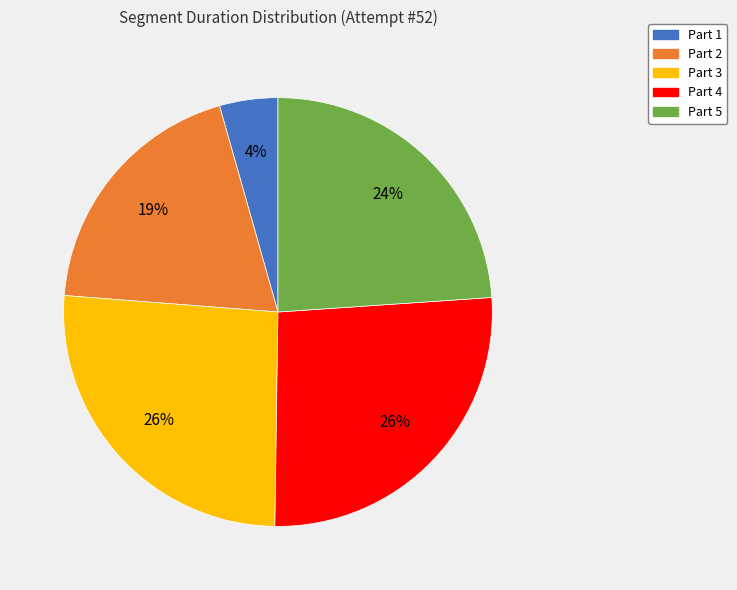

To the nearest percent, what is the difference between the largest and smallest slice percentages?

22%